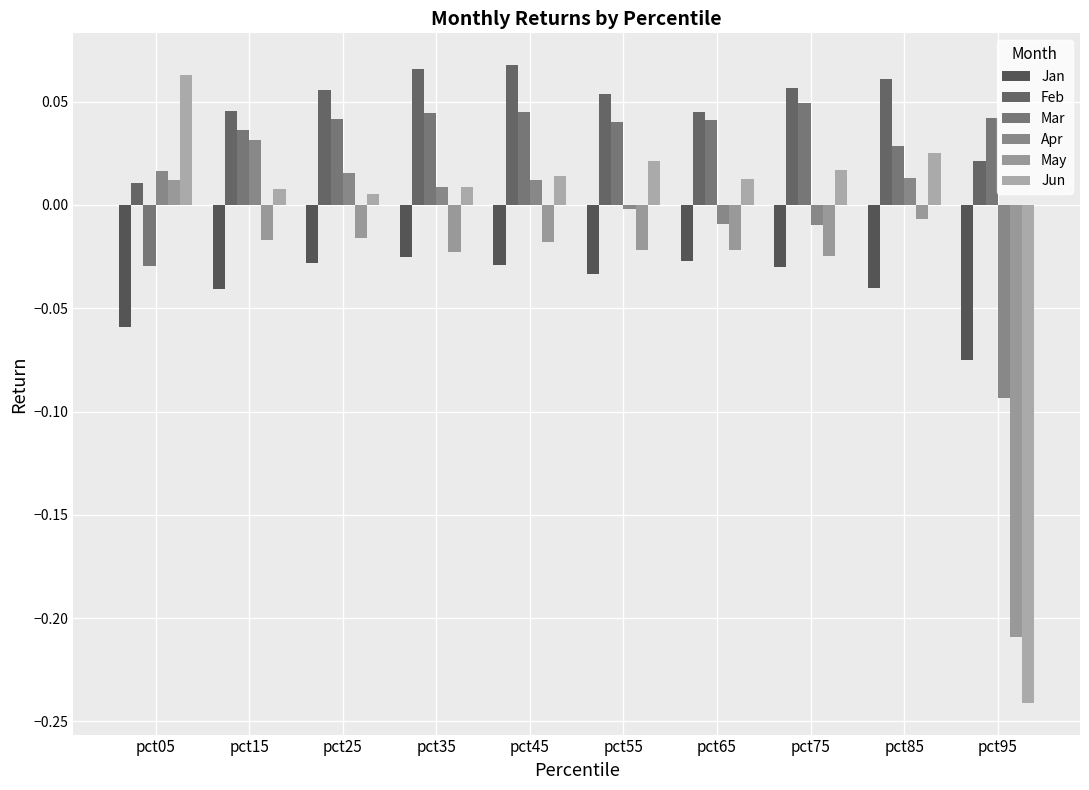

The value of Apr at pct85 is 0.0. True or false?

True